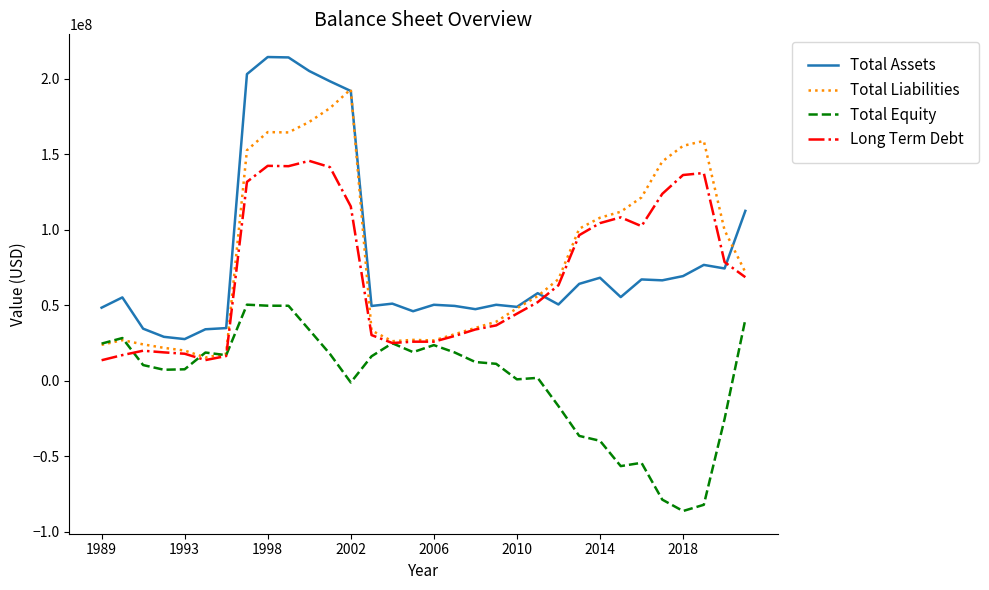

Rank the series by their maximum value, from lowest to highest.

Total Equity, Long Term Debt, Total Liabilities, Total Assets